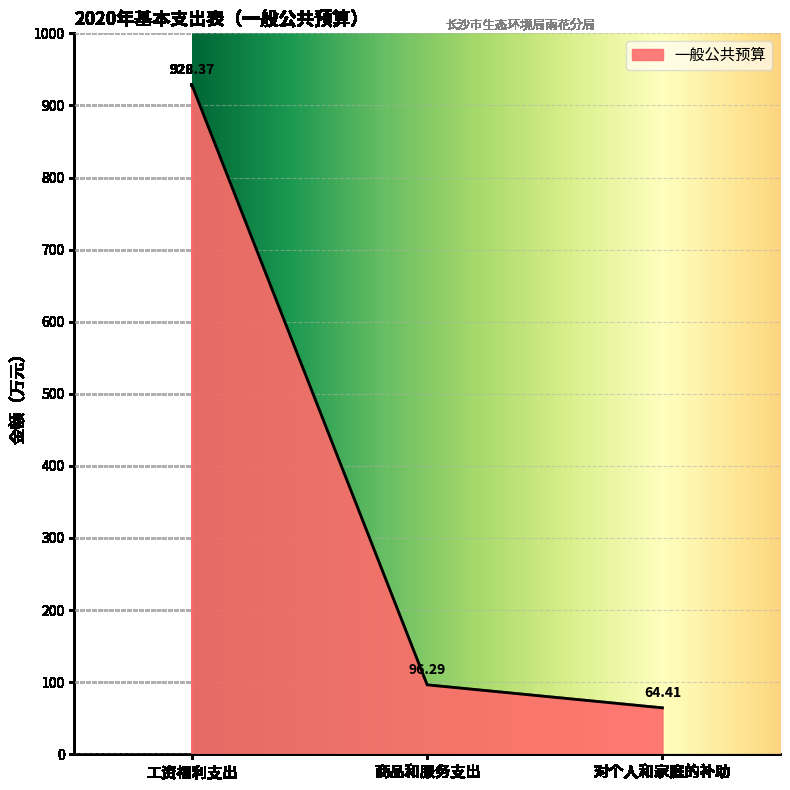

The chart shows a value of 928.4 at 工资福利支出. True or false?

True